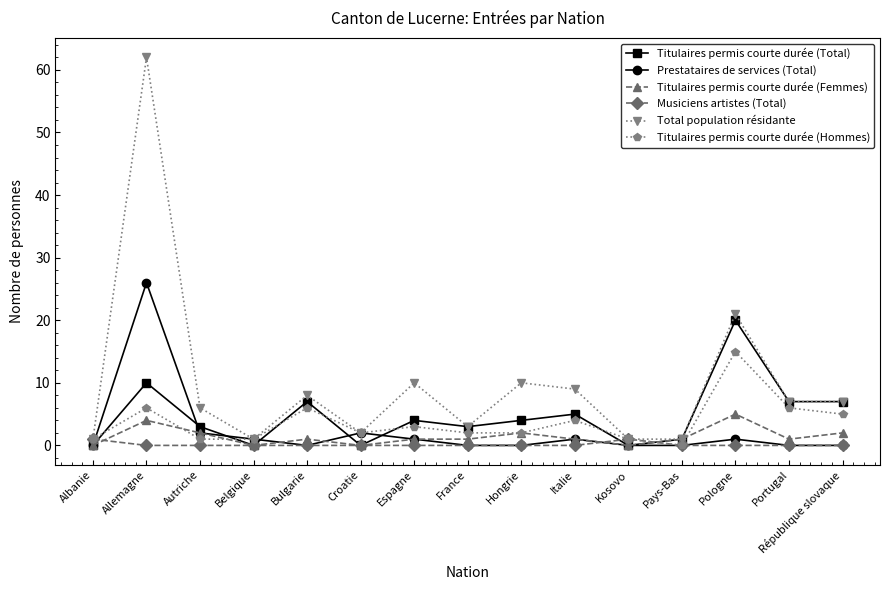

What is the average value of the Titulaires permis courte durée (Total) series?

5